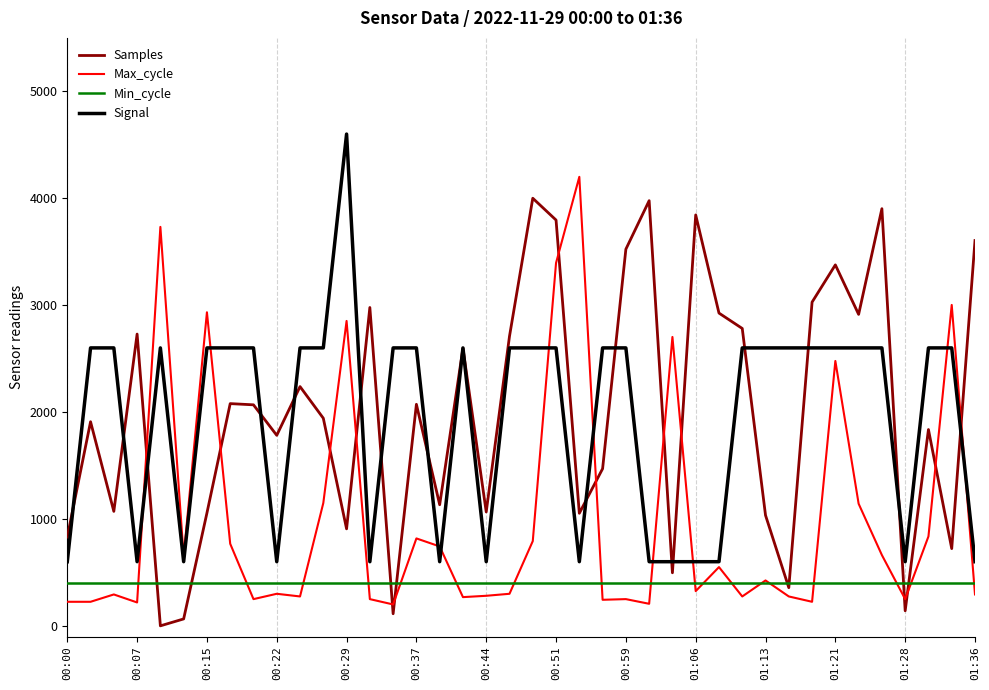

Is the value of Samples at 01:21 greater than the value of Max_cycle at 00:15?

Yes